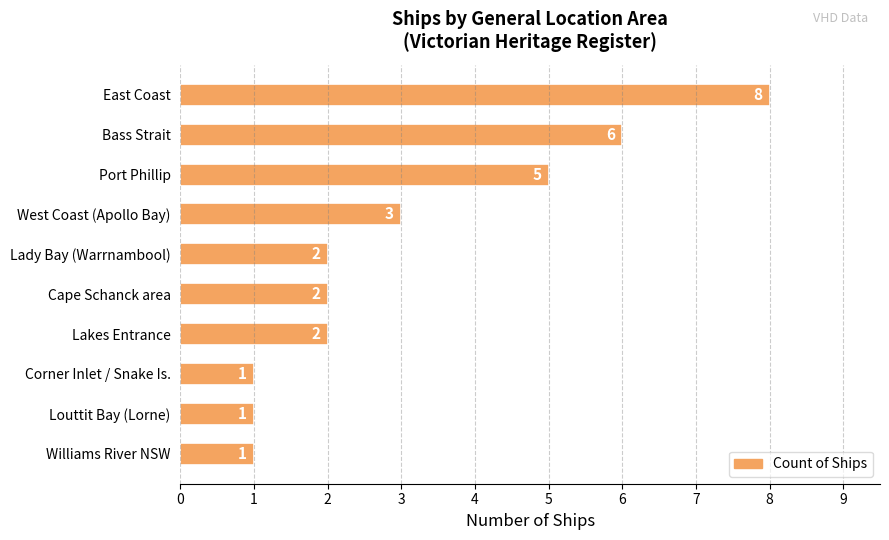

Reading bottom to top, what are all the values shown in this chart?

1	1	1	2	2	2	3	5	6	8